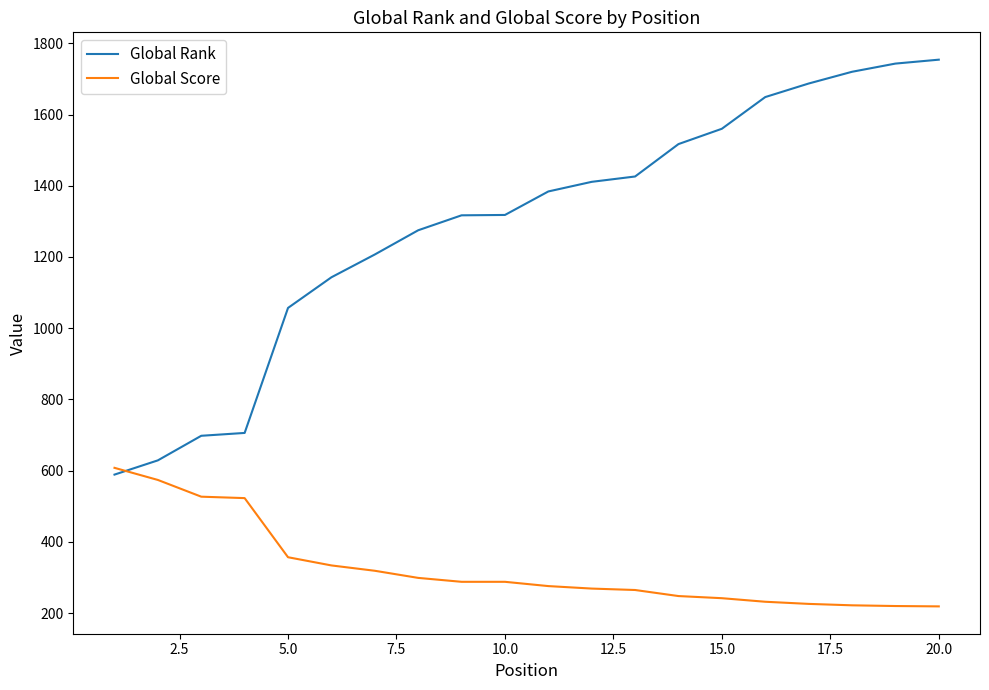

Does the chart have visible grid lines?

No